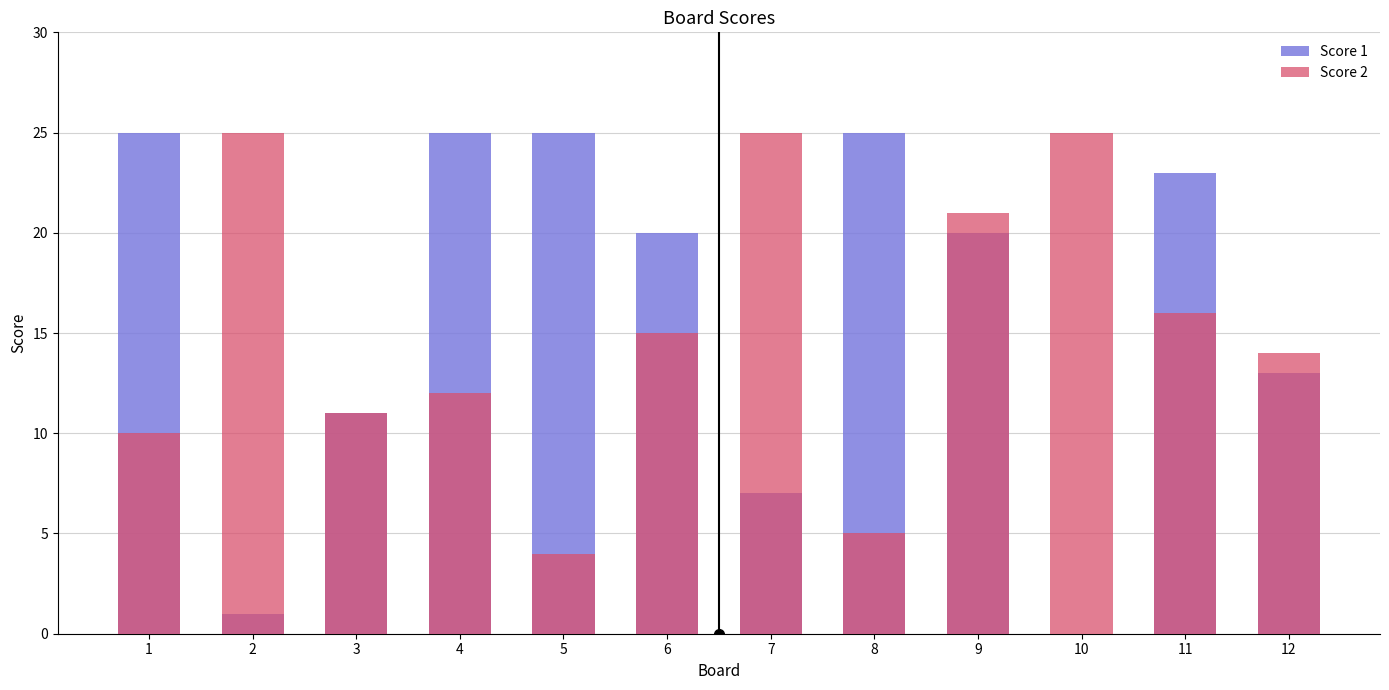

What is the difference between the second highest and second lowest values in the Score 2 series?

20